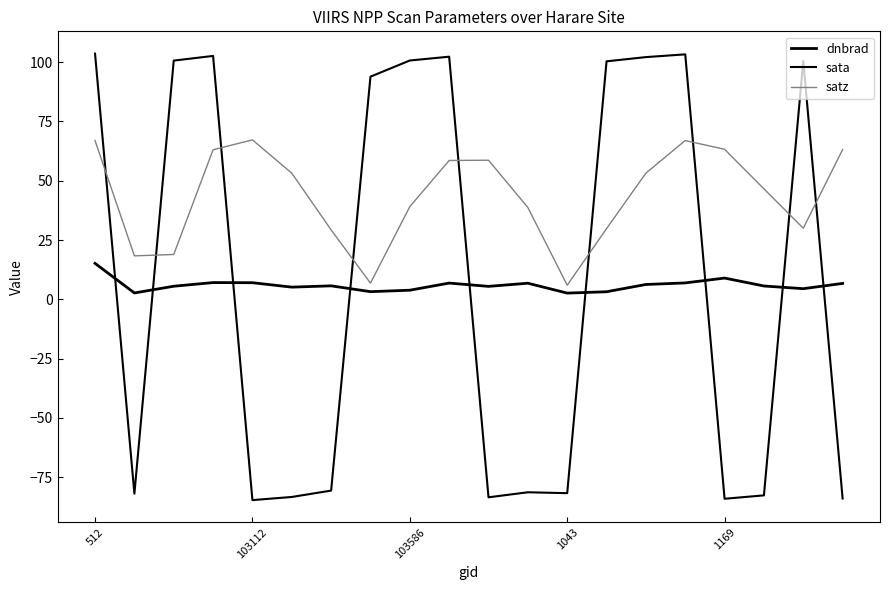

True or false: sata has more than 2 interior local peaks.

True